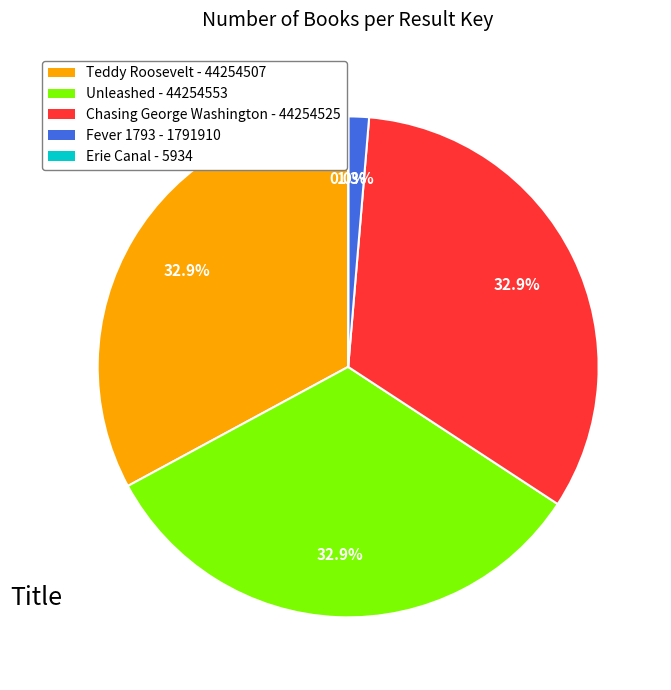

What is the total percentage of Chasing George Washington - 44254525 and Fever 1793 - 1791910?

34.2%